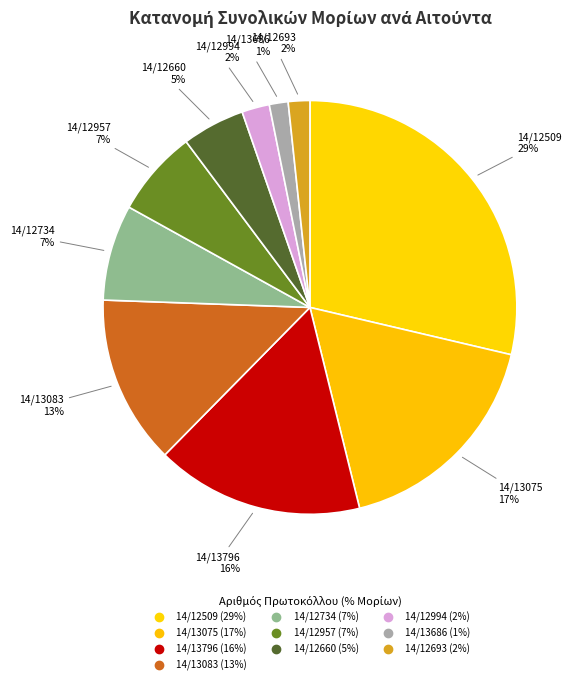

Rank the categories by value from highest to lowest.

14/12509, 14/13075, 14/13796, 14/13083, 14/12734, 14/12957, 14/12660, 14/12994, 14/12693, 14/13686